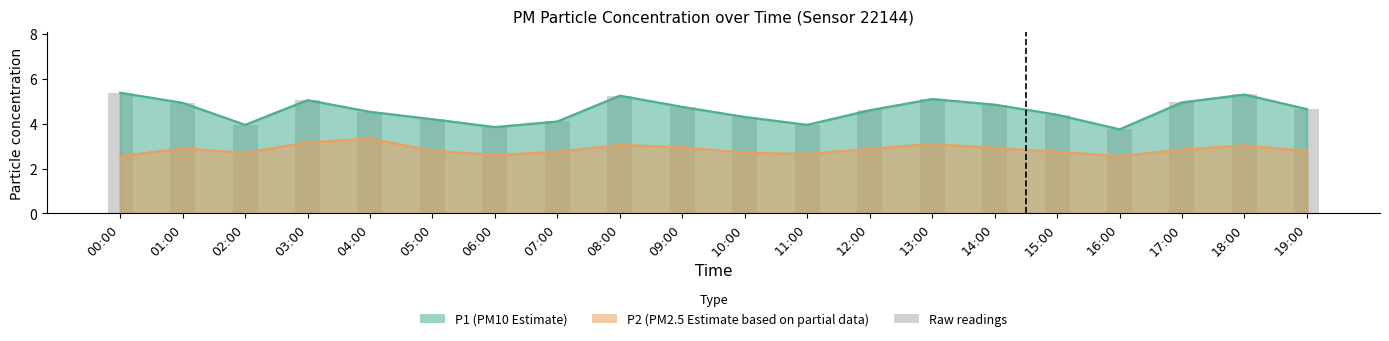

Which has a higher value, 14:00 or 00:00?

00:00